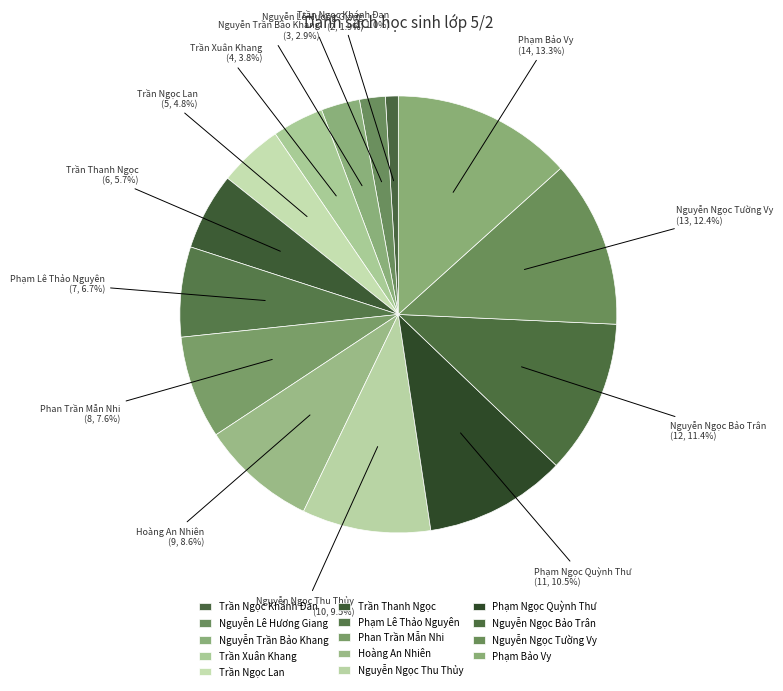

Is Nguyễn Ngọc Tường Vy the majority of the pie?

No